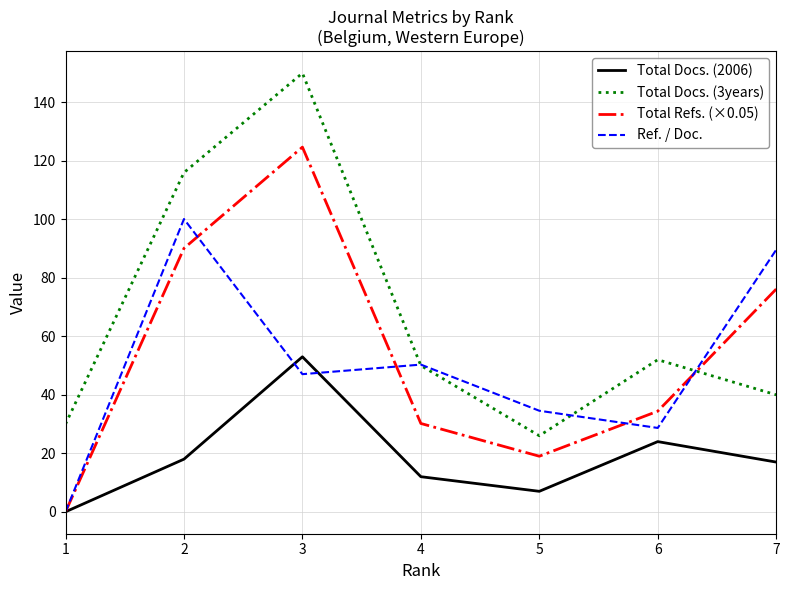

How many lines are shown in the chart?

4